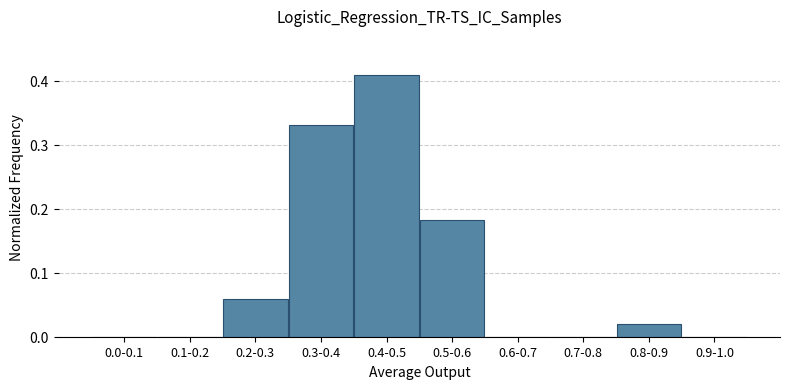

The value at 0.7-0.8 is 0.0. True or false?

True